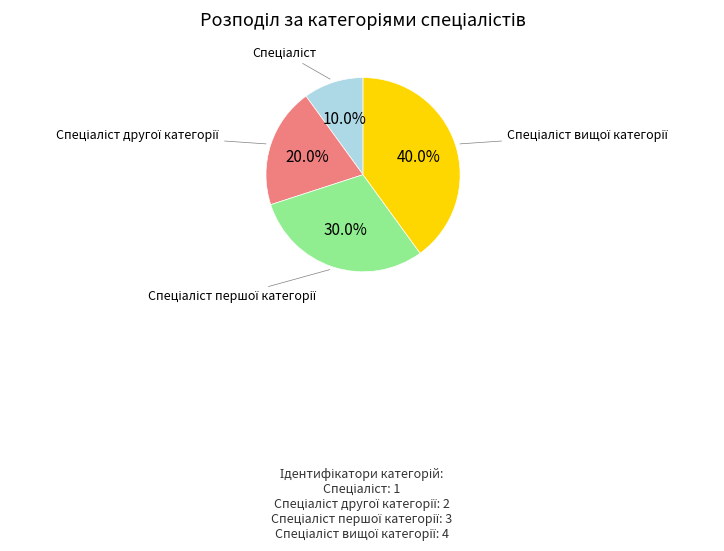

Is there any slice that represents more than half of the pie?

No